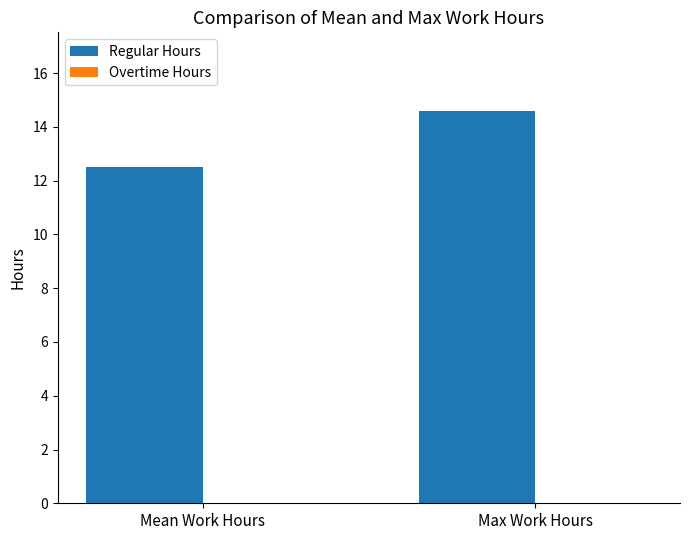

Rank the categories by value from highest to lowest.

Max Work Hours, Mean Work Hours